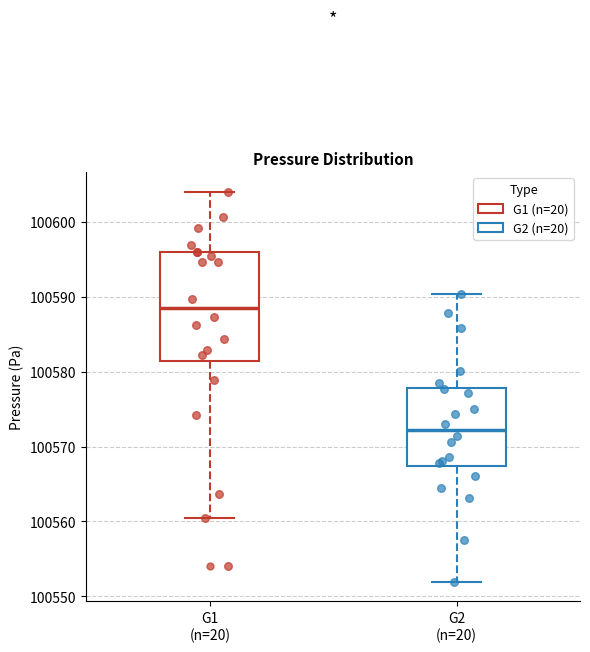

Reading left to right, read every box against the y-axis: the position of its median line, the range the box covers, and the ends of its whiskers. The values are not printed on the chart, so give them approximately, as read against the axis.

G1 (n=20): median 100588, box 100581 to 100596, whiskers 100560 to 100604
G2 (n=20): median 100572, box 100567 to 100578, whiskers 100552 to 100590